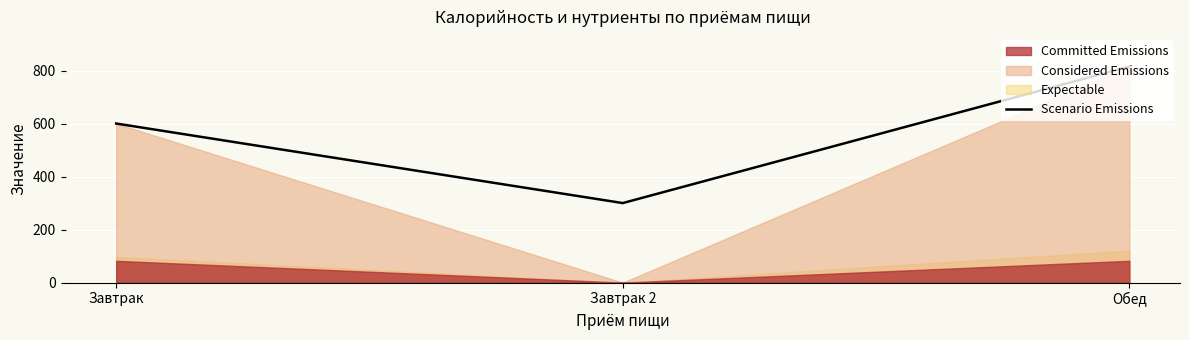

What is the sum of all values?

1715